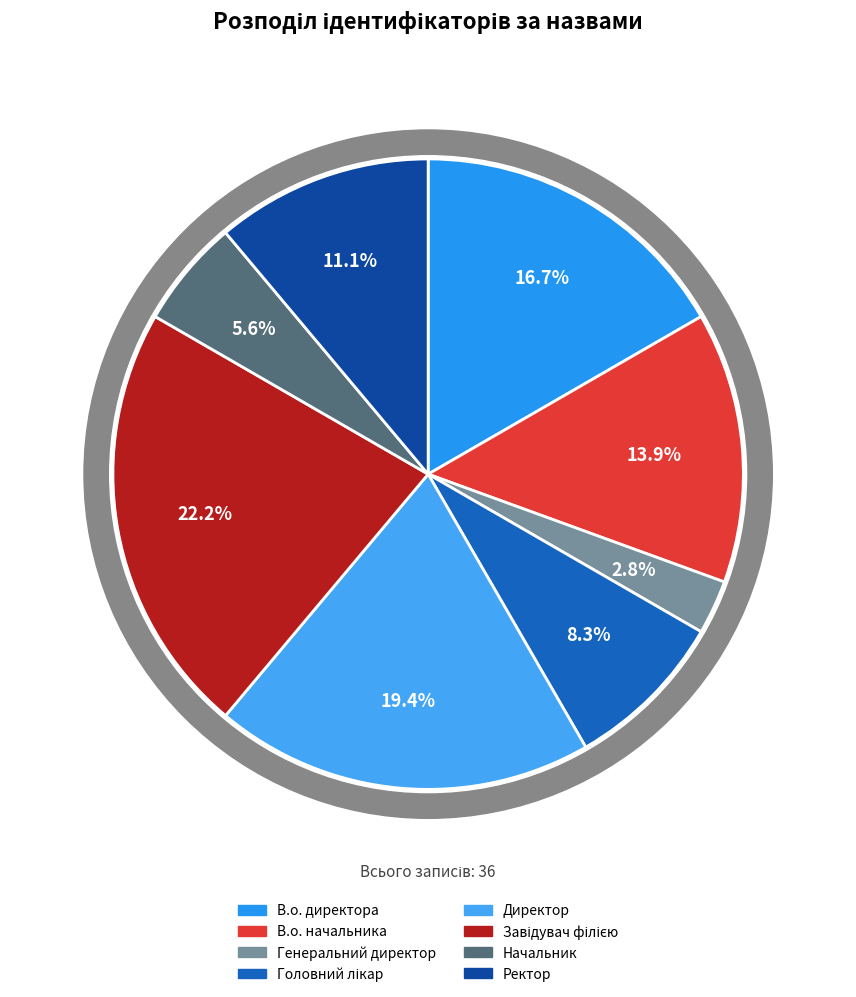

What percentage is the В.о. начальника slice, to the nearest percent?

14%